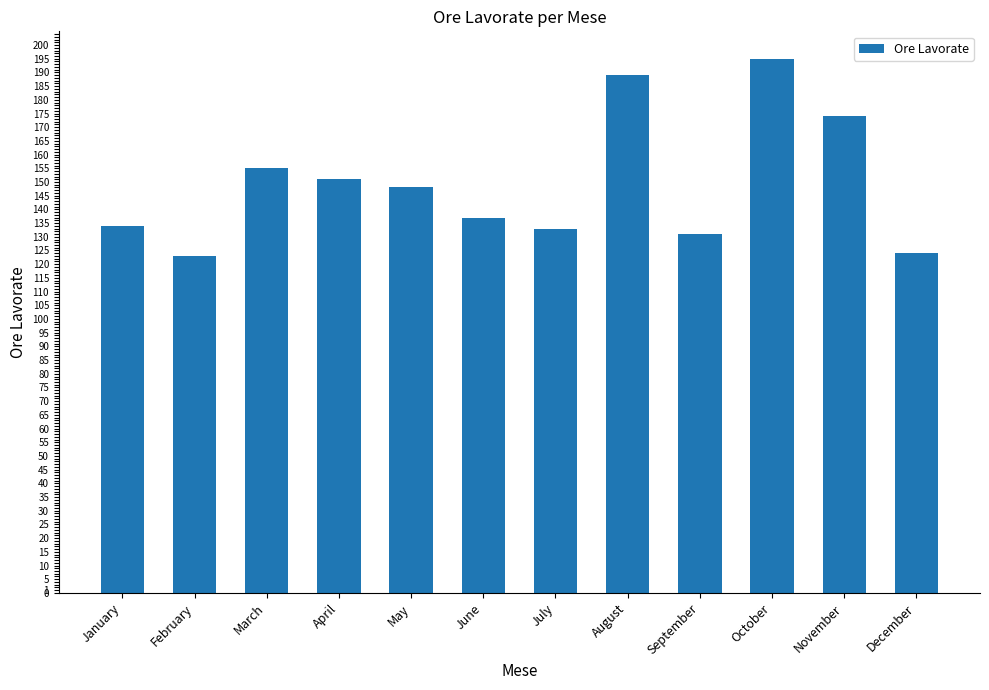

The chart shows a value of 295 at October. True or false?

False